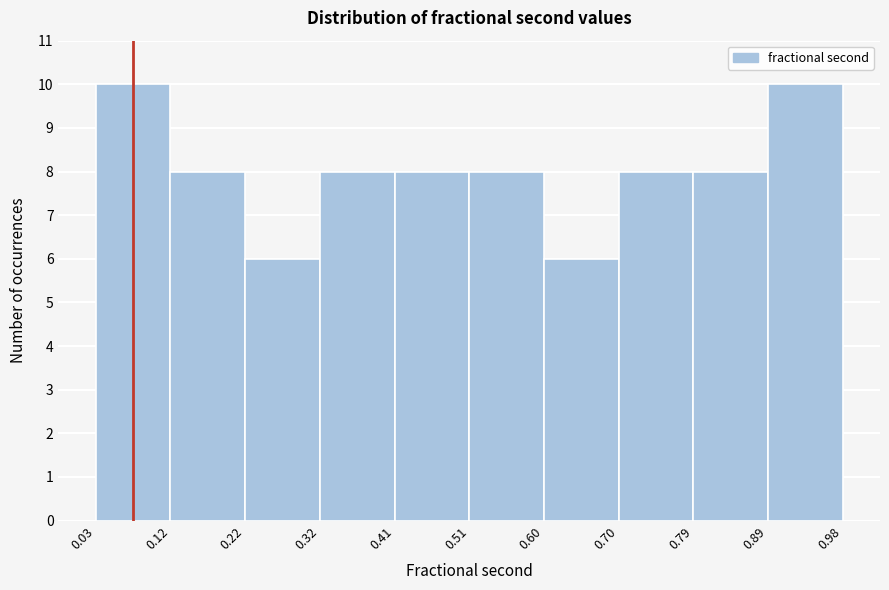

What is the height of the bar covering 0.51 to 0.60 on the x-axis? The values are not printed on the chart, so give them approximately, as read against the axis.

8